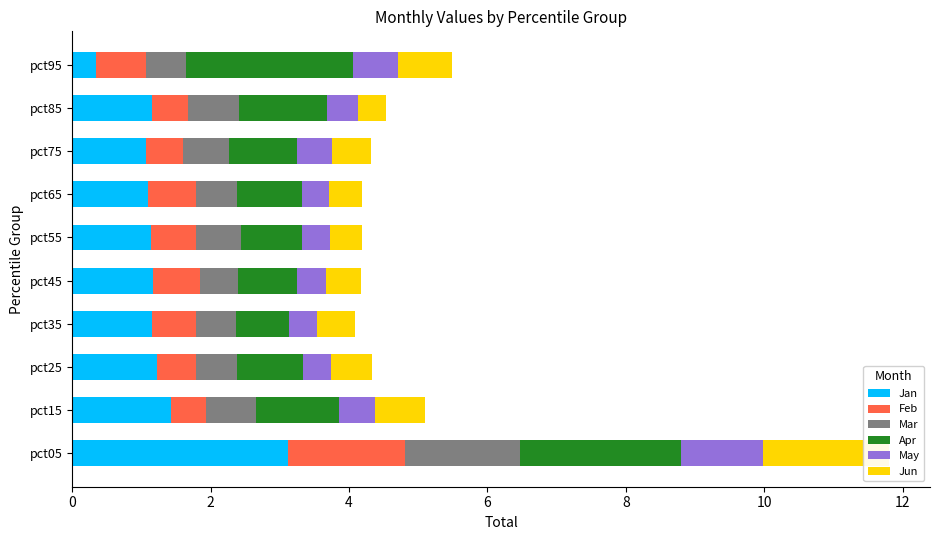

How many data points in Jan are above 1?

9